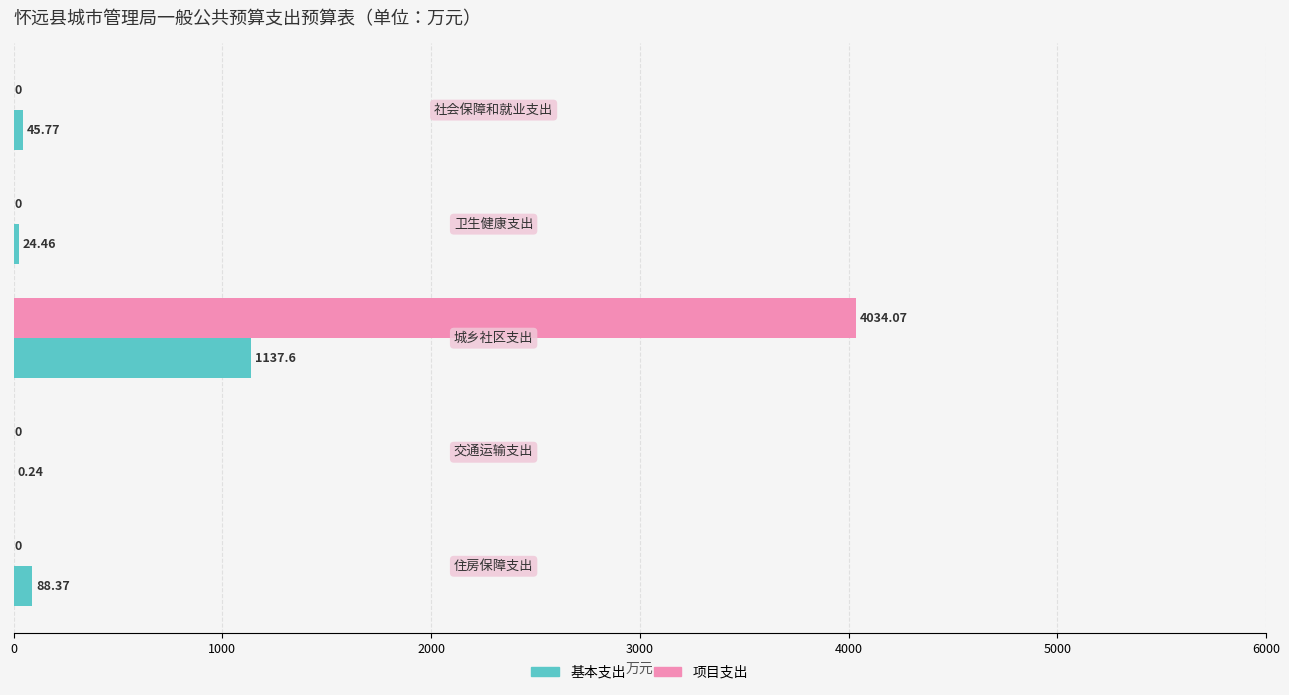

Which series has the largest total across all categories?

项目支出